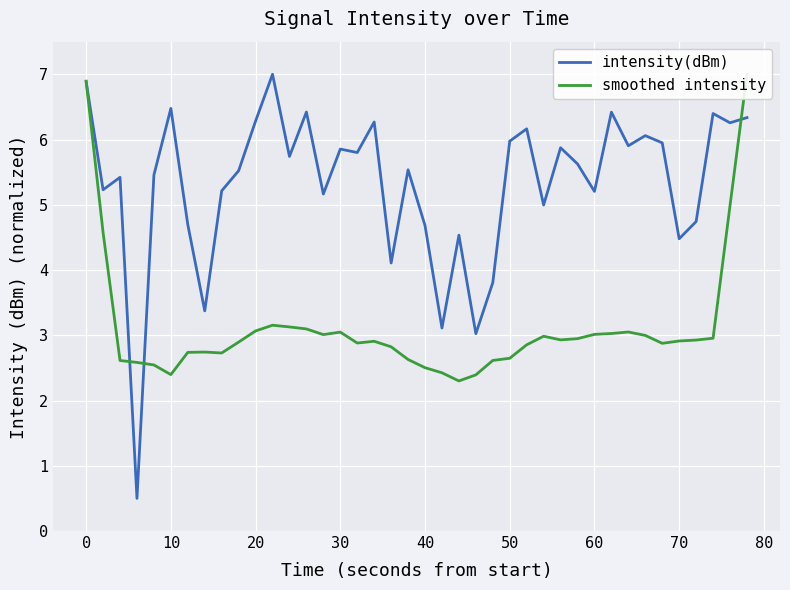

What is the minimum value for intensity(dBm)?

0.5